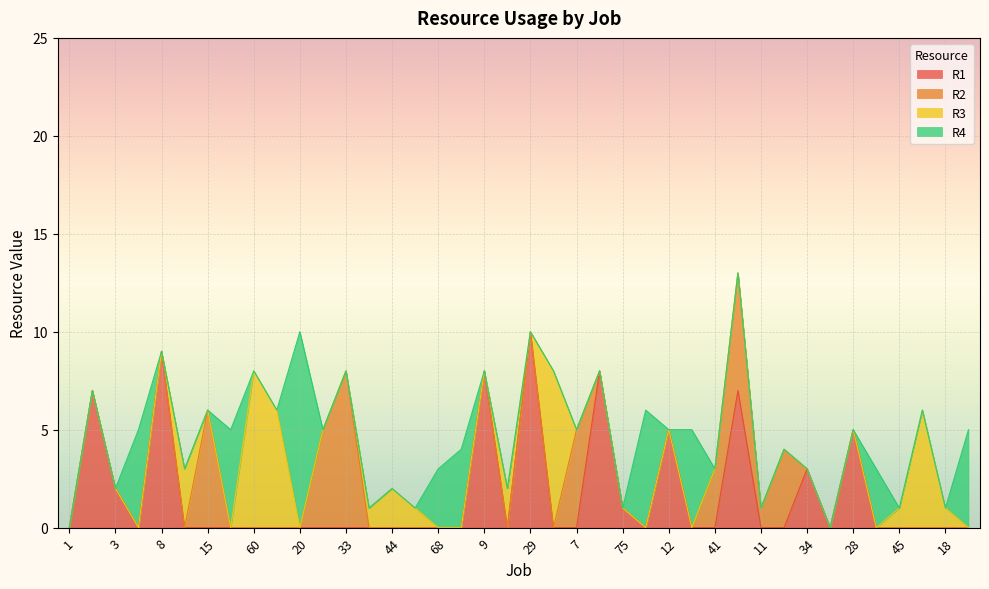

How many times do R1 and R3 cross each other?

4